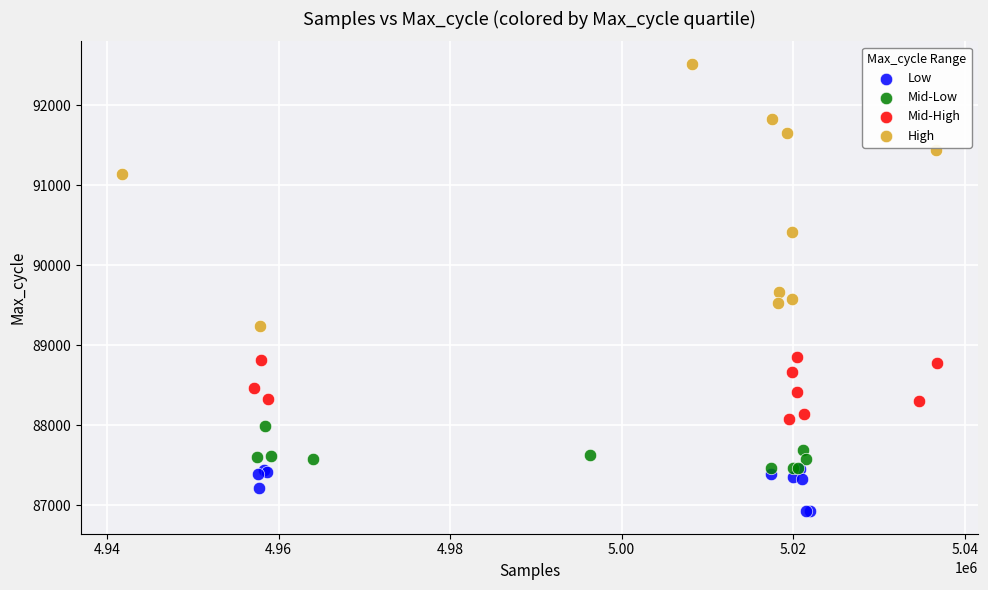

Which series reaches the minimum Y coordinate?

Low